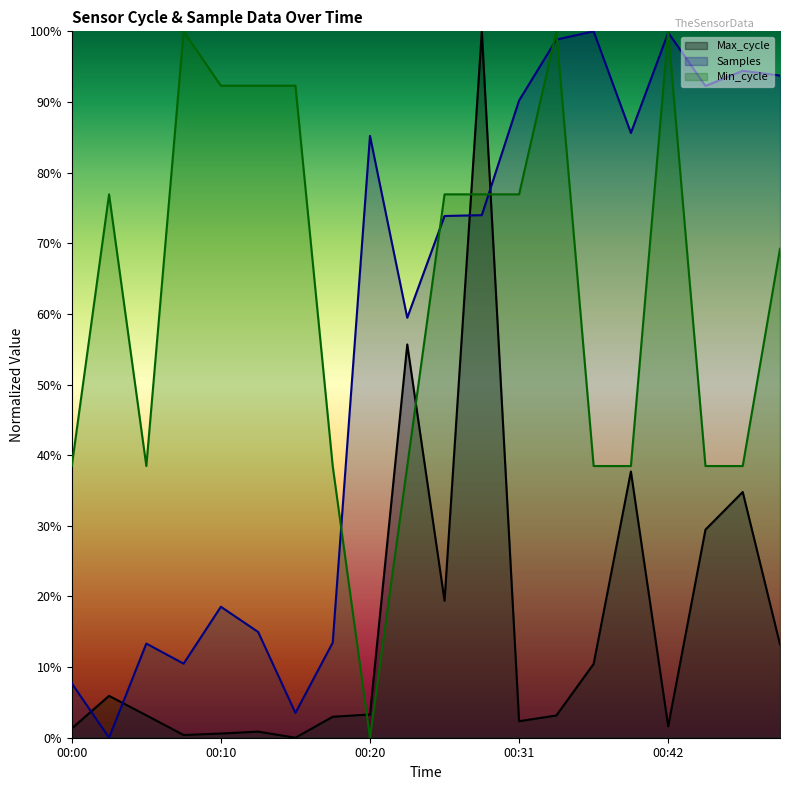

How many interior local peaks does the Samples series have?

6